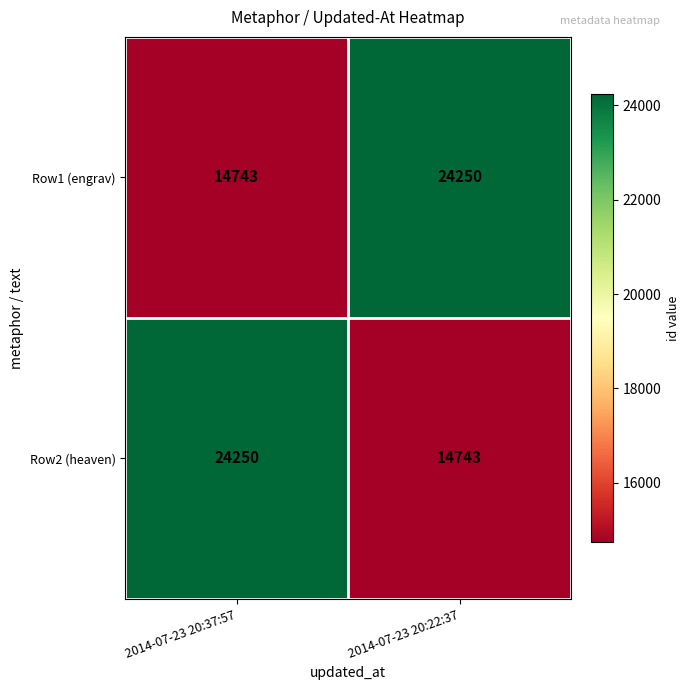

What is the minimum value shown in the chart?

14743